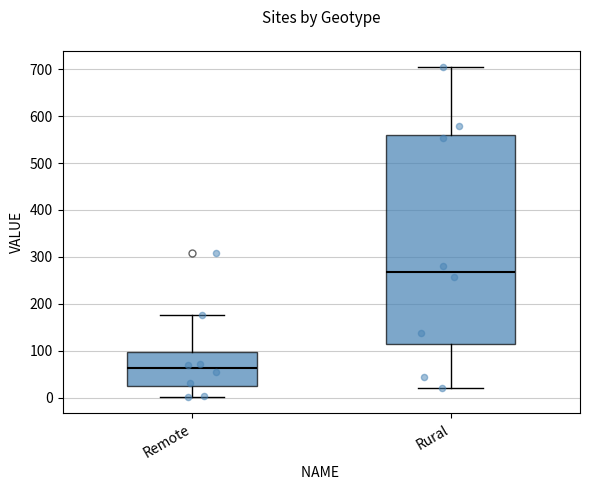

Reading left to right, transcribe this box plot: for each box, give where its median line is, the range the box spans, and where its two whiskers end, as read against the y-axis. The values are not printed on the chart, so give them approximately, as read against the axis.

Remote: median 60, box 20 to 100, whiskers 0 to 180
Rural: median 270, box 110 to 560, whiskers 20 to 700